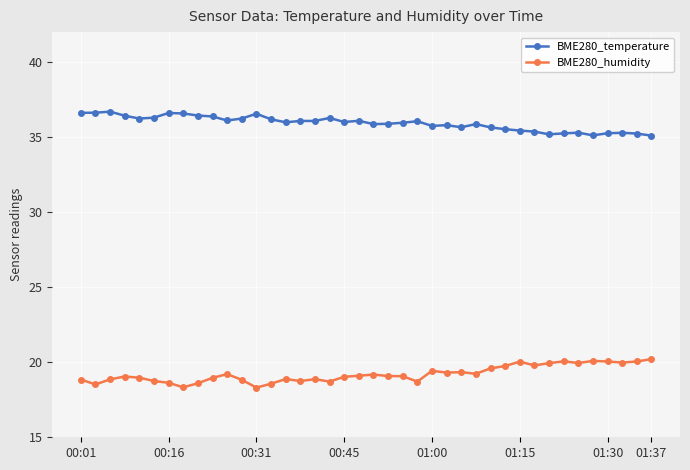

Count the number of categories in the chart.

40